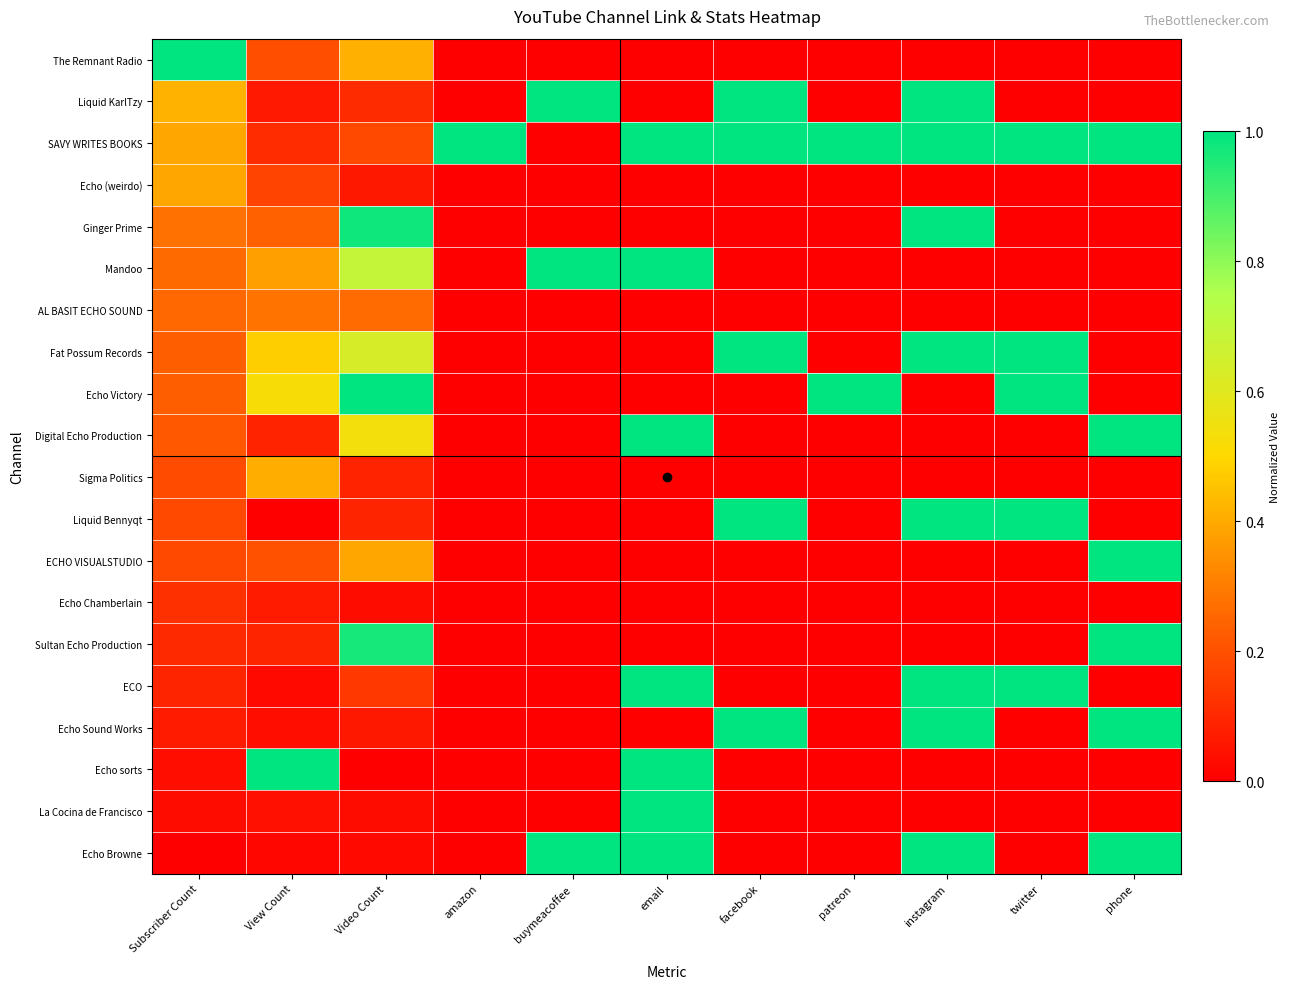

What is the spread (max minus min) of values at instagram?

1.0